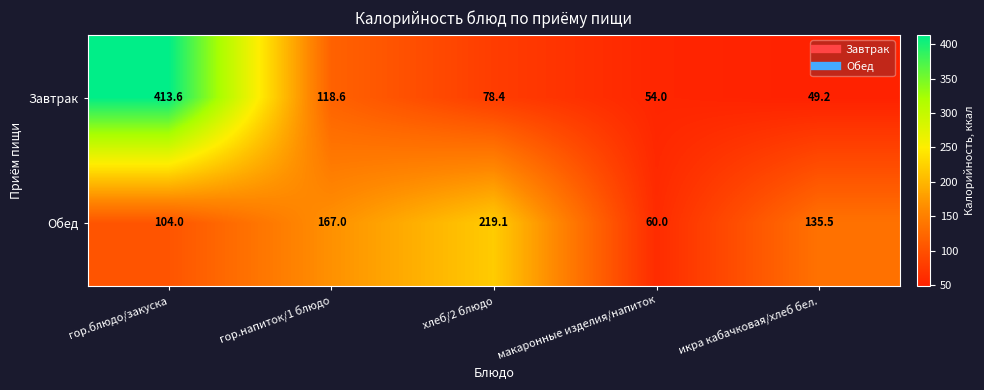

How many Обед values are between 104 and 167?

3